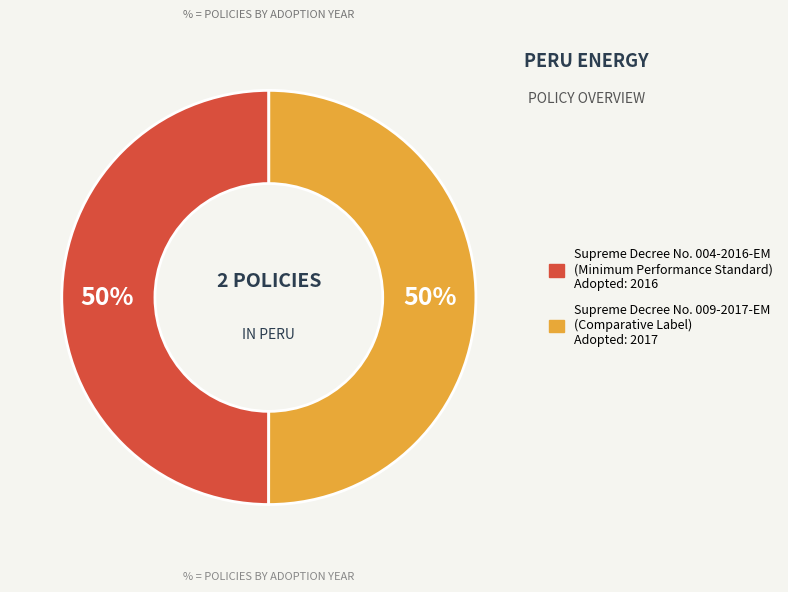

Is the sum of Supreme Decree No. 004-2016-EM (Minimum Performance Standard) and Supreme Decree No. 009-2017-EM (Comparative Label) greater than half?

Yes